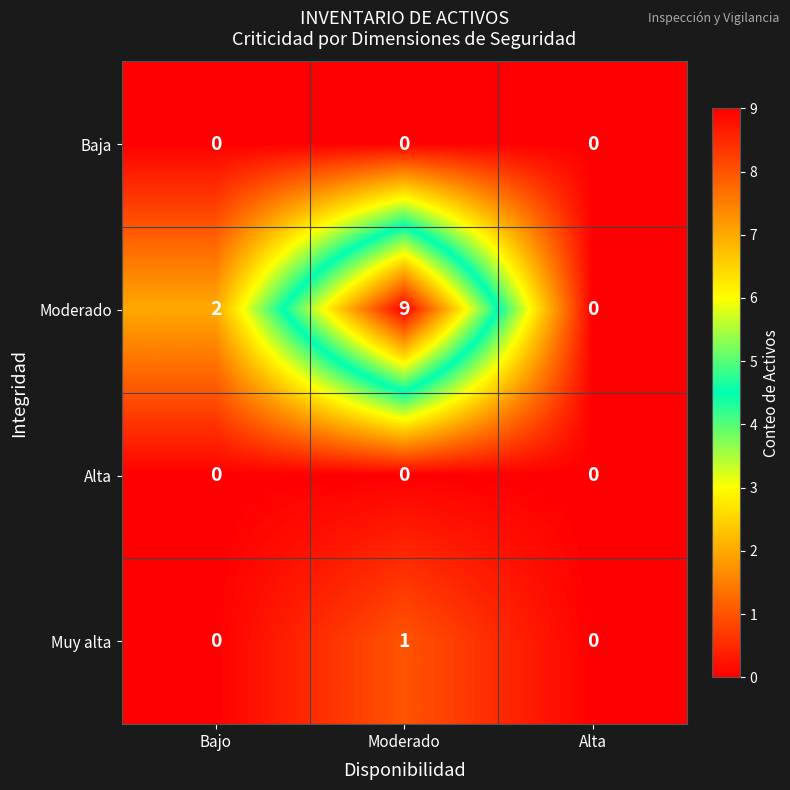

Count the Muy alta values in the range 0 to 1.

3